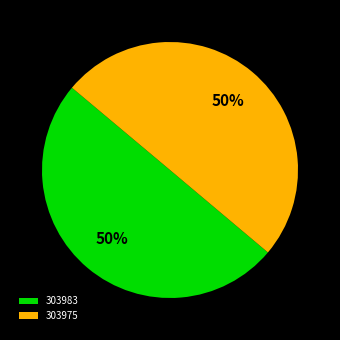

To the nearest percent, what is the combined percentage of 303983 and 303975?

100%